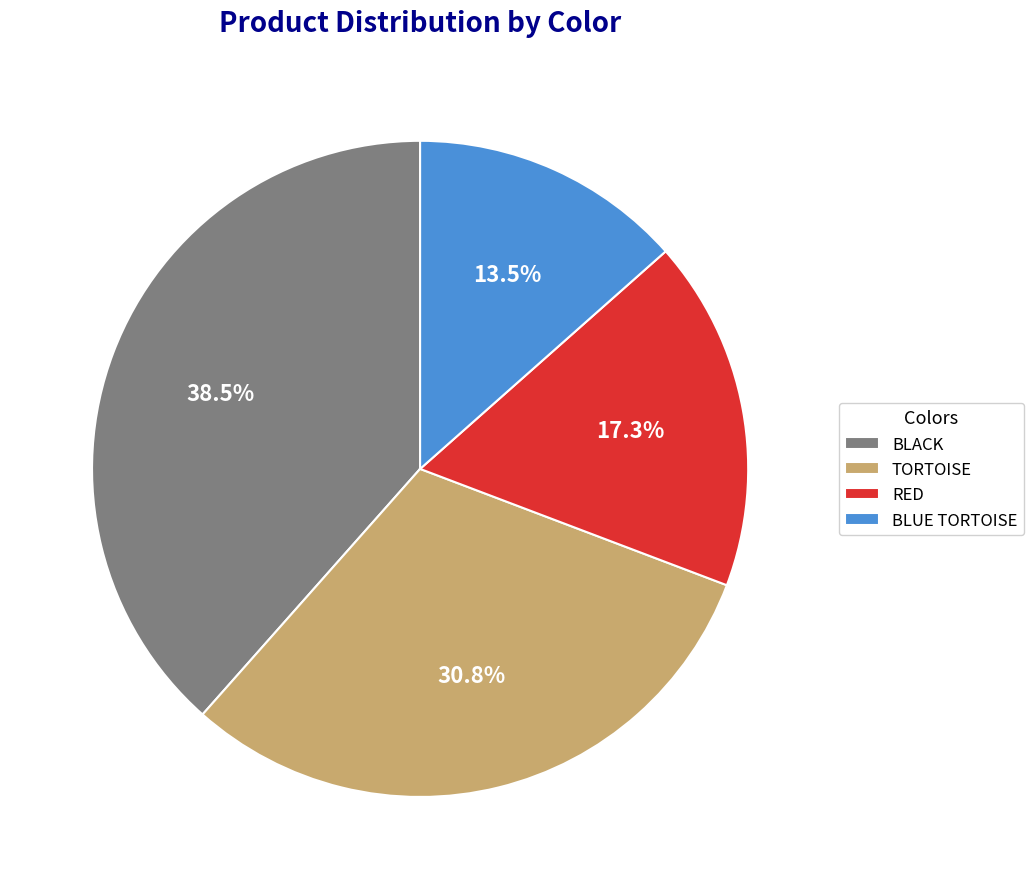

Is there any slice that represents more than half of the pie?

No